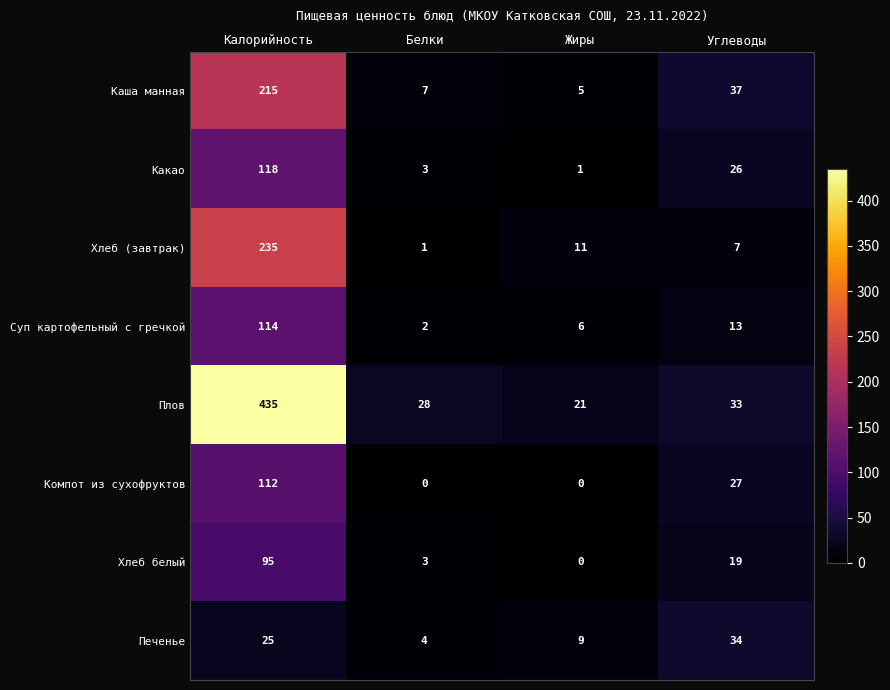

What is the difference between the maximum and minimum values in the Какао series?

117